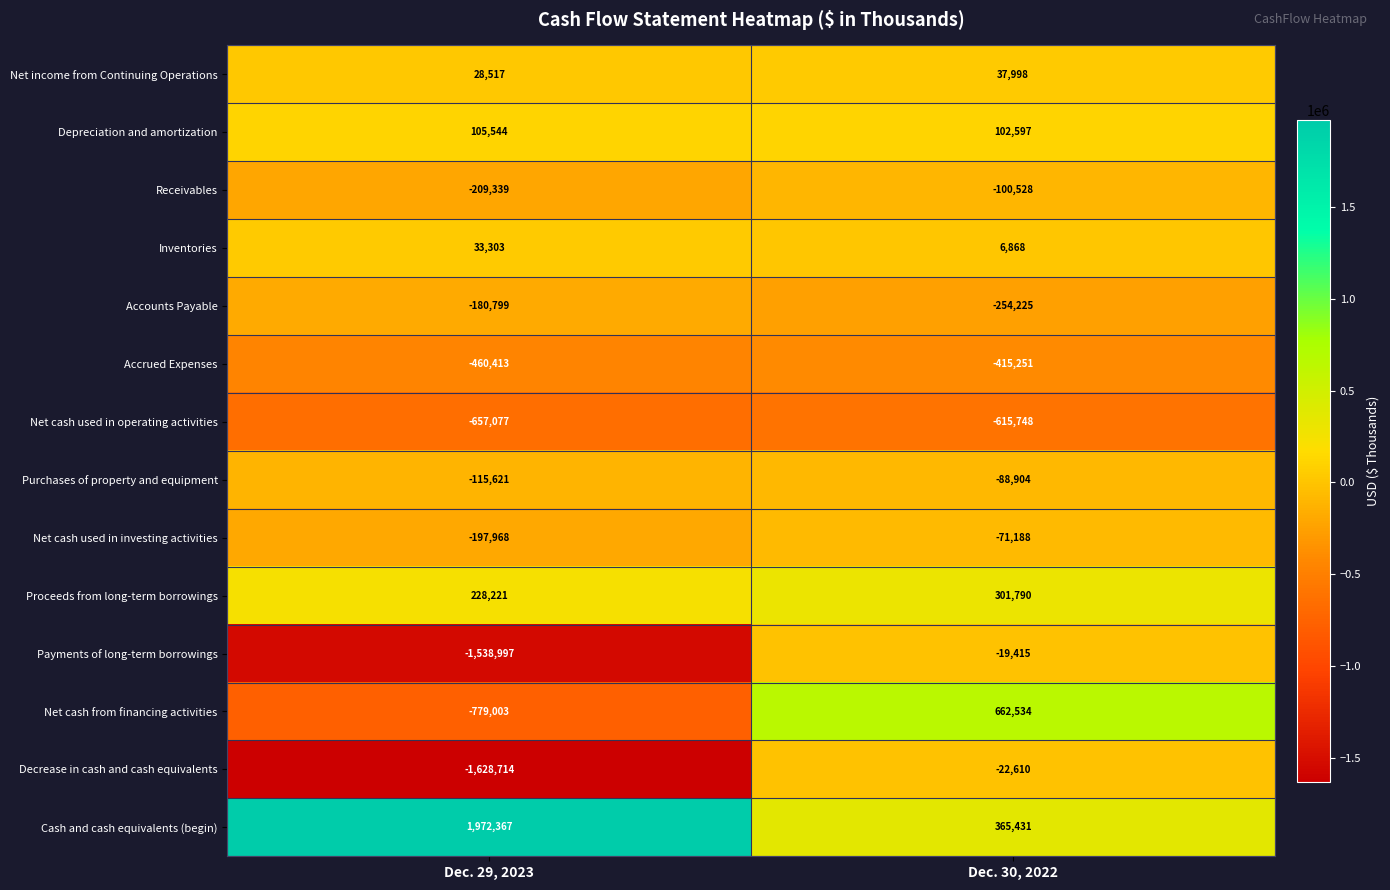

Read the Inventories value at Dec. 30, 2022, to the nearest 10.

6870